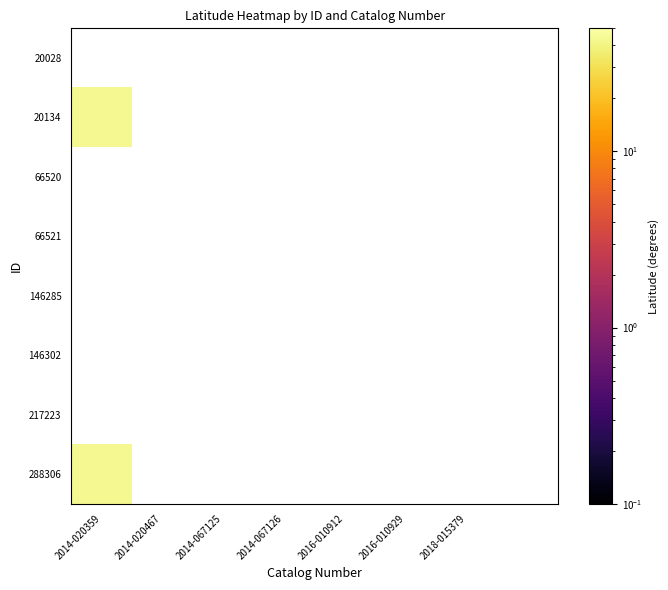

What is the maximum value for 288306?

43.3